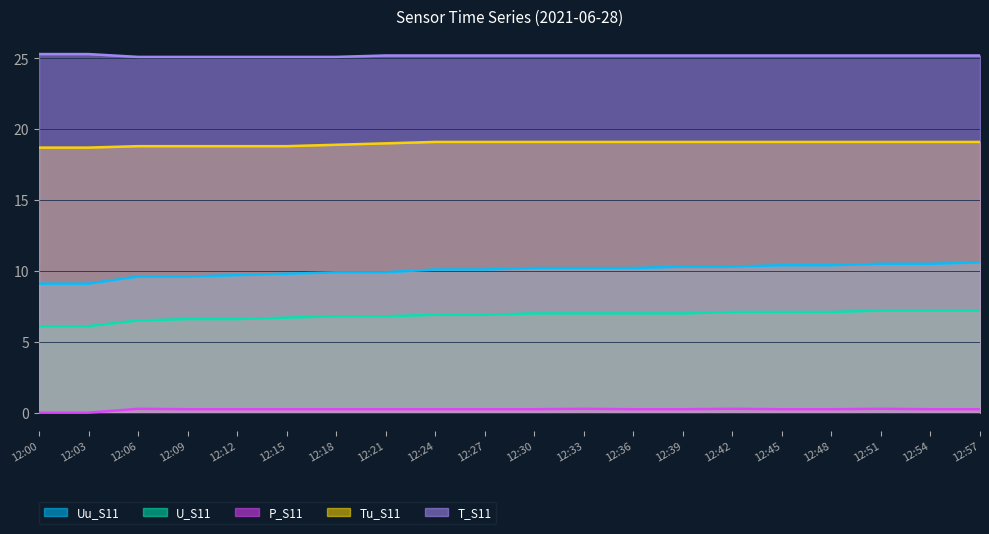

The T_S11 series shows 25.2 at 12:42. True or false?

True